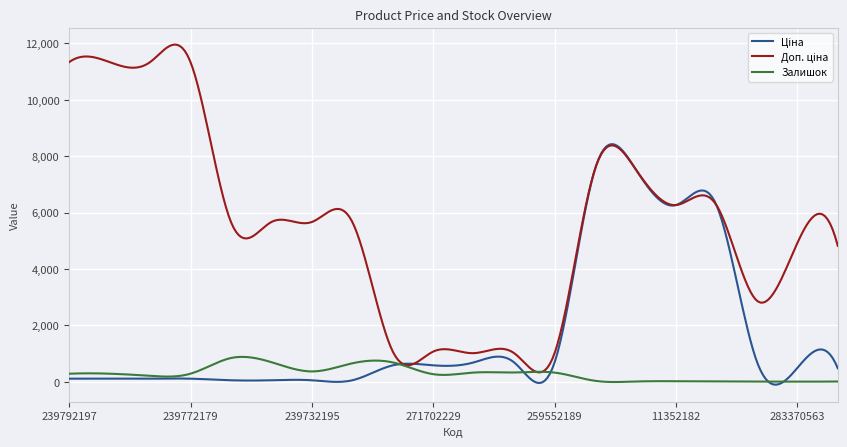

What is the maximum value for Залишок?

886.1